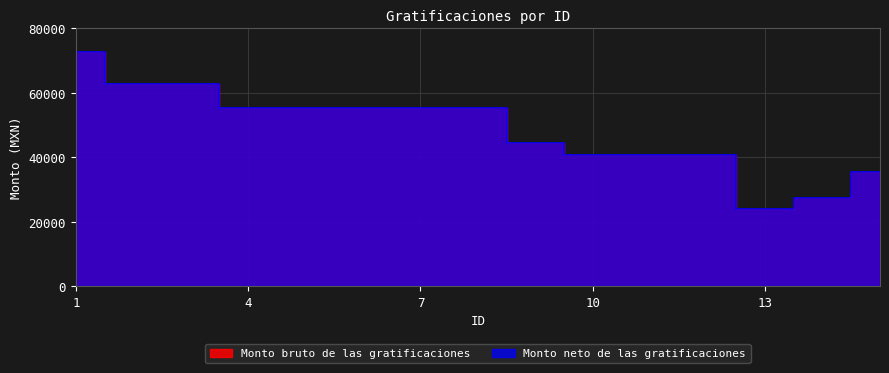

What is the difference between the second highest and minimum values in the Monto neto de las gratificaciones series?

38937.6